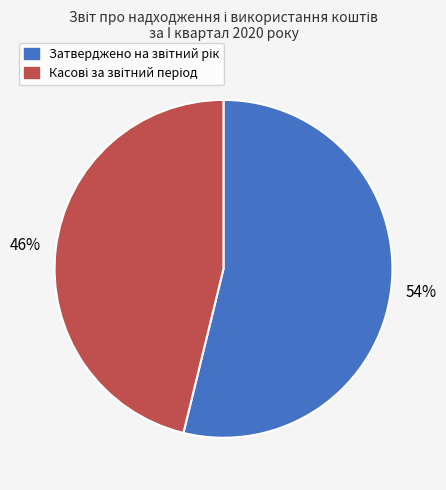

Is there a majority slice in this chart?

Yes